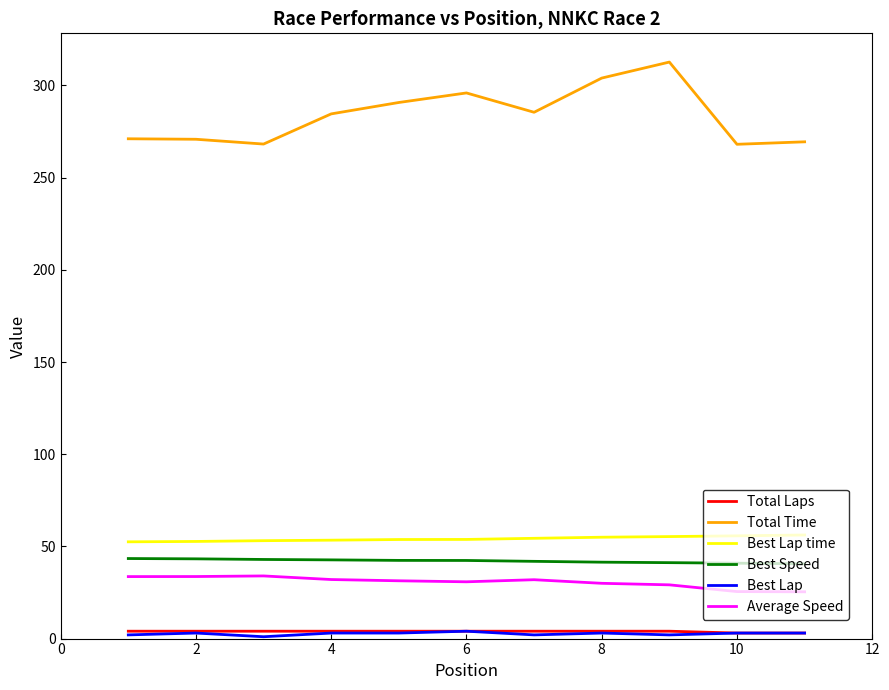

True or false: Average Speed and Best Lap intersect in this chart.

False